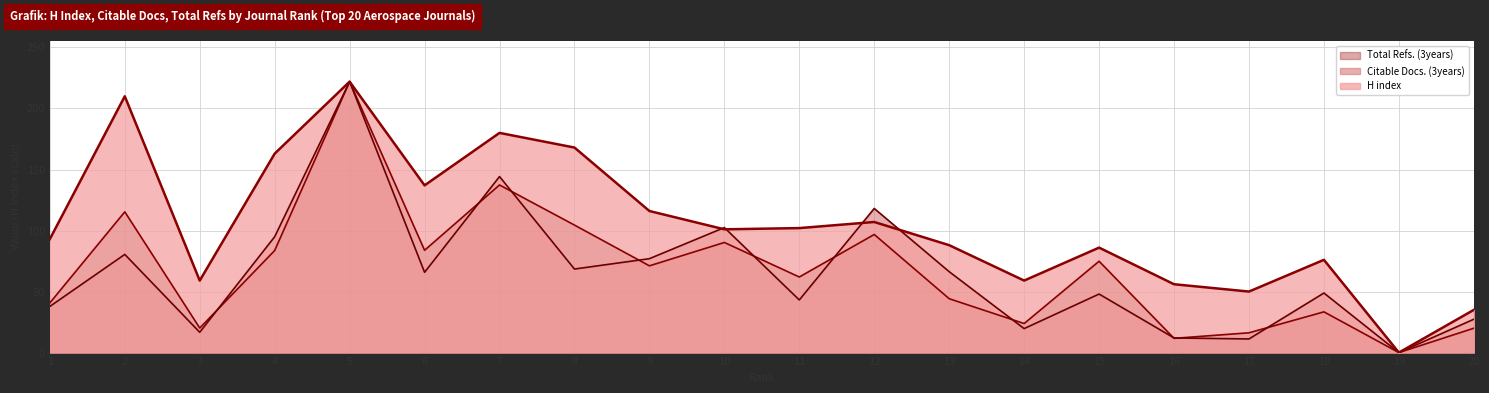

Between 16 and 6, which is larger?

6